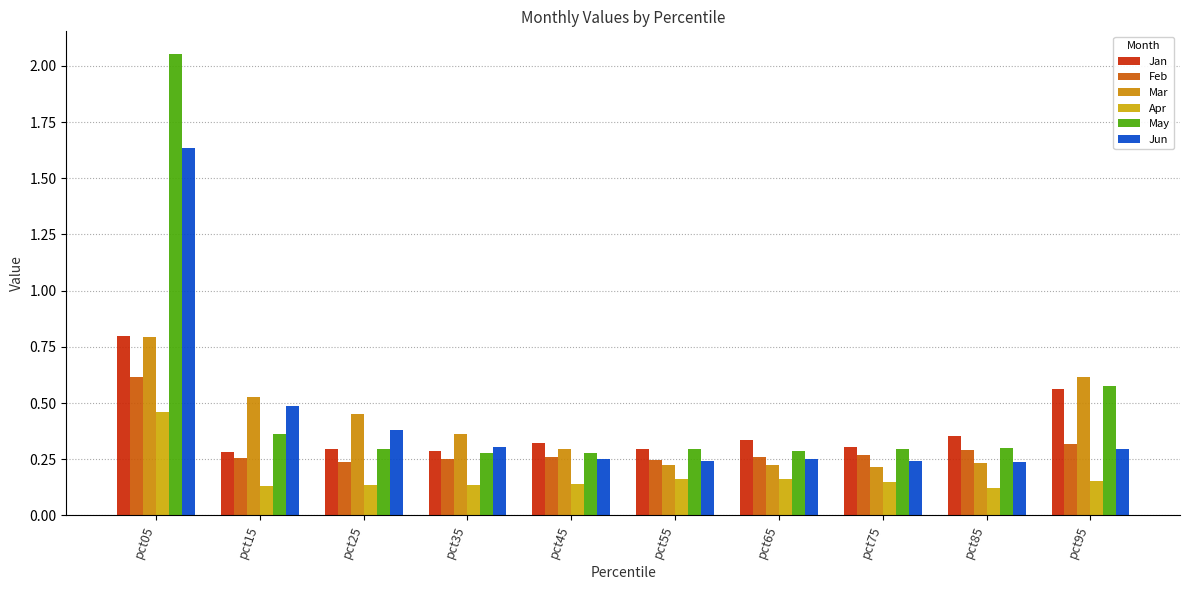

What is the value of the Apr bar at the 7th from the left?

0.2